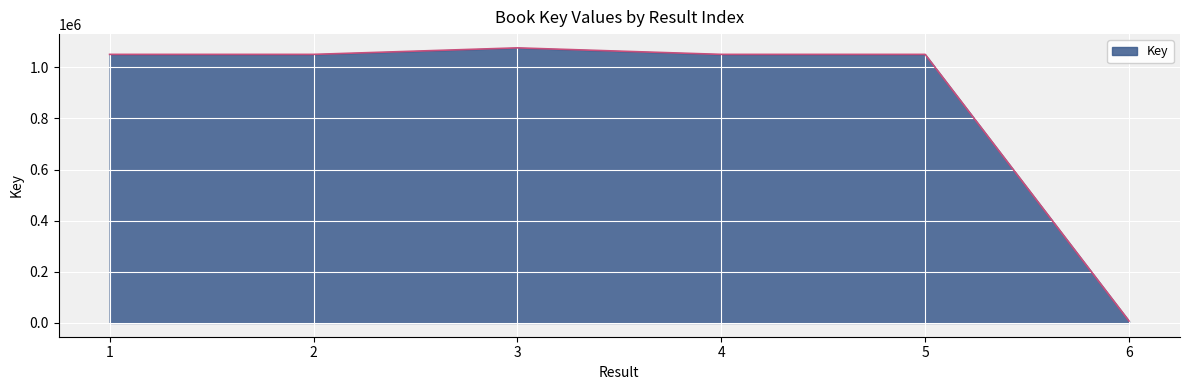

Approximately how many times larger is the value at 5 compared to 2?

1.0